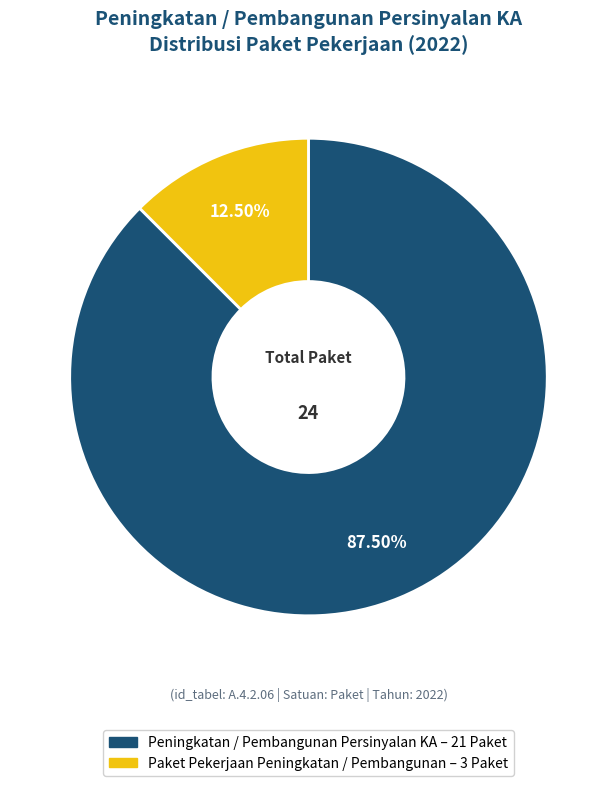

What is the ratio of the value at Peningkatan / Pembangunan Persinyalan KA to the value at Paket Pekerjaan Peningkatan / Pembangunan?

7.0